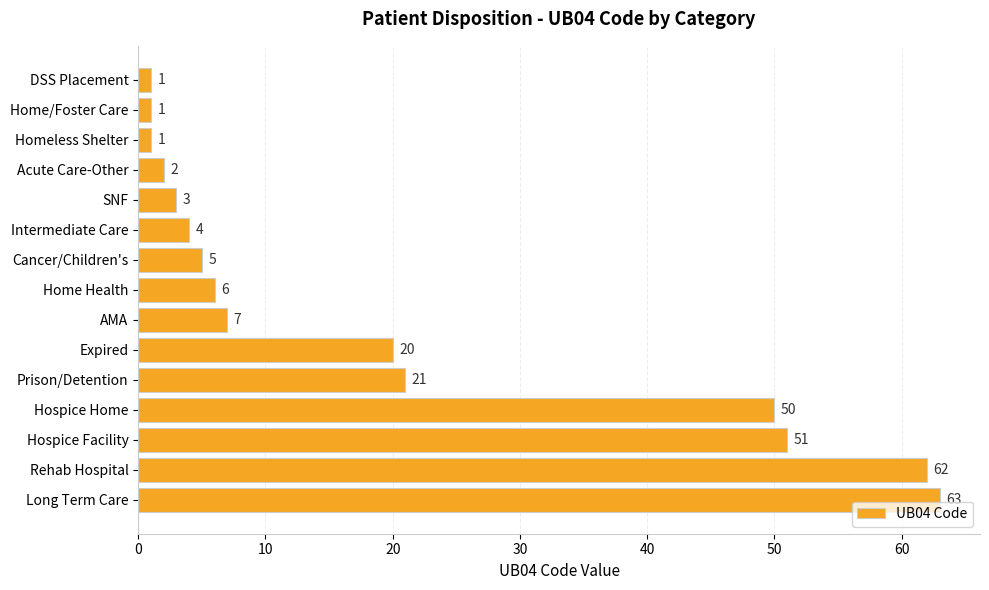

The value at Rehab Hospital is 21. True or false?

False